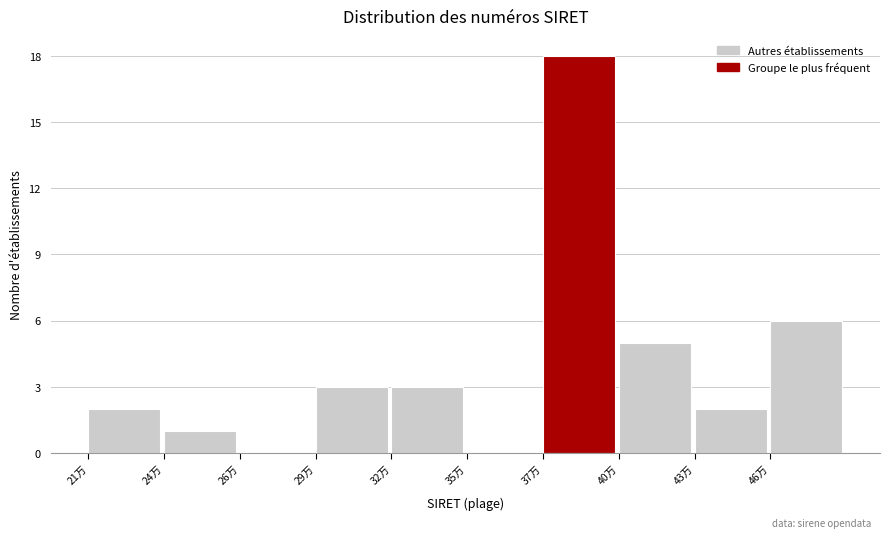

Reading left to right, what are all the values shown in this chart?

21万=2	24万=1	26万=0	29万=3	32万=3	35万=0	37万=18	40万=5	43万=2	46万=6